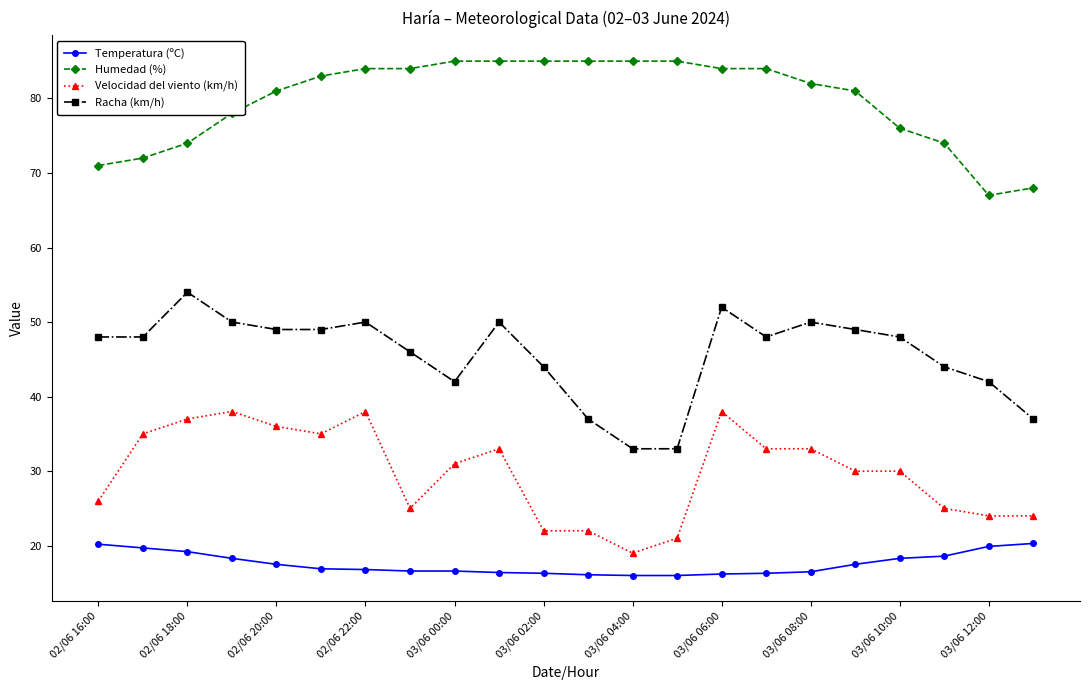

Rank the series by their average value, from highest to lowest.

Humedad (%), Racha (km/h), Velocidad del viento (km/h), Temperatura (ºC)